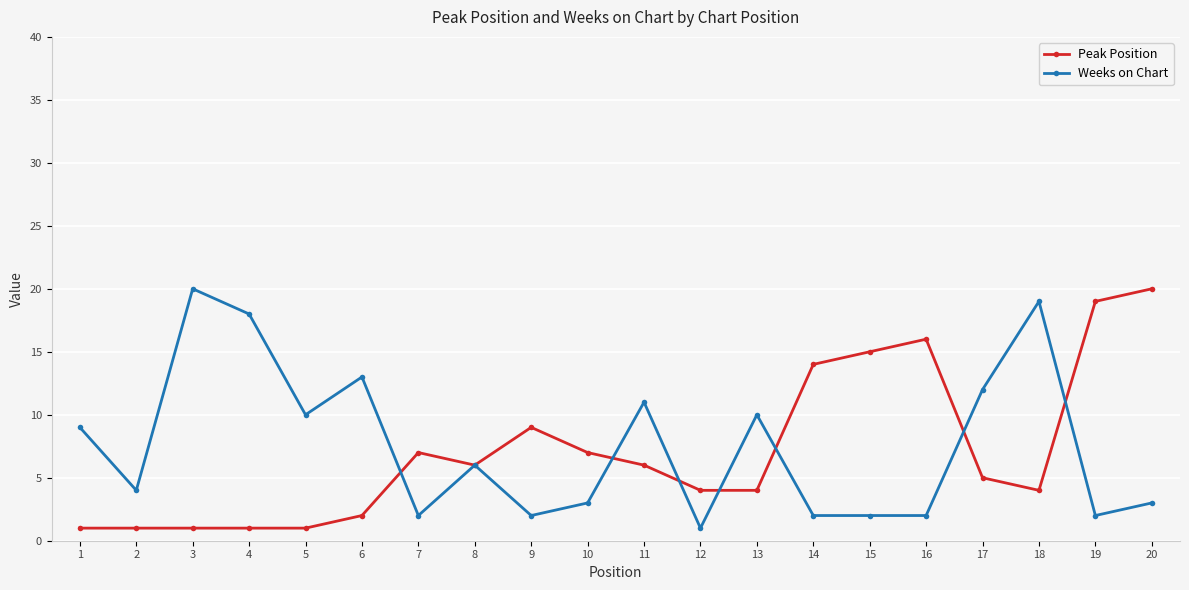

What is the average value of the Peak Position series?

7